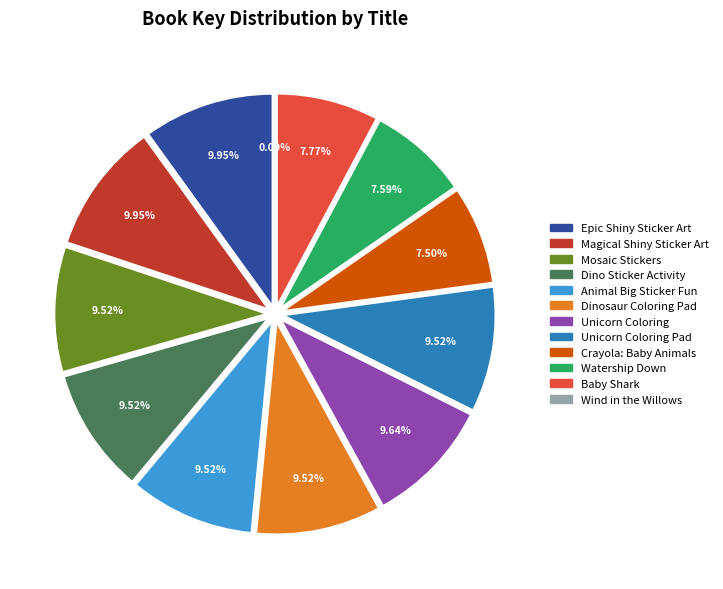

Rank the categories by value from lowest to highest.

Wind in the Willows, Crayola: Baby Animals, Watership Down, Baby Shark, Dinosaur Coloring Pad, Unicorn Coloring Pad, Animal Big Sticker Fun, Dino Sticker Activity, Mosaic Stickers, Unicorn Coloring, Epic Shiny Sticker Art, Magical Shiny Sticker Art